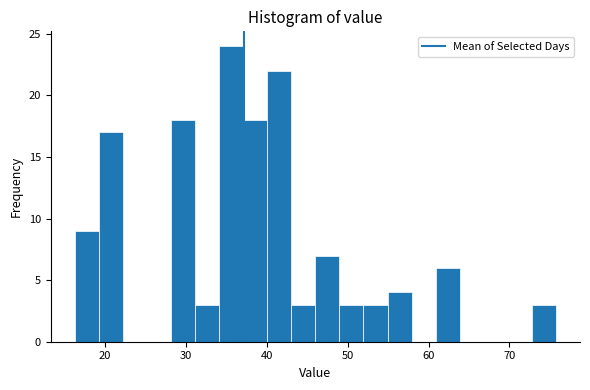

Read against the x-axis, roughly where is the centre of the tallest bar?

36